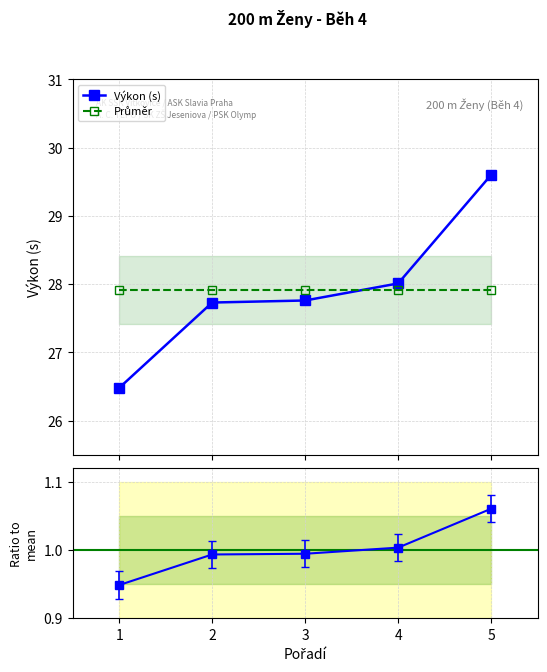

What is the value of the Výkon (s) point at the 2nd from the left?

27.7